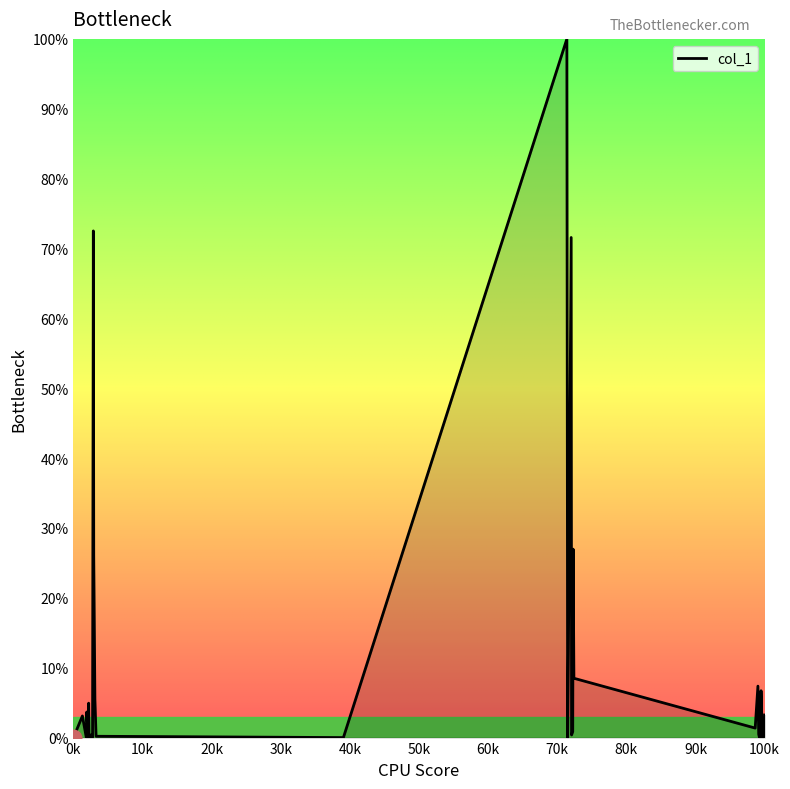

What is the difference between the maximum and minimum values?

100.0